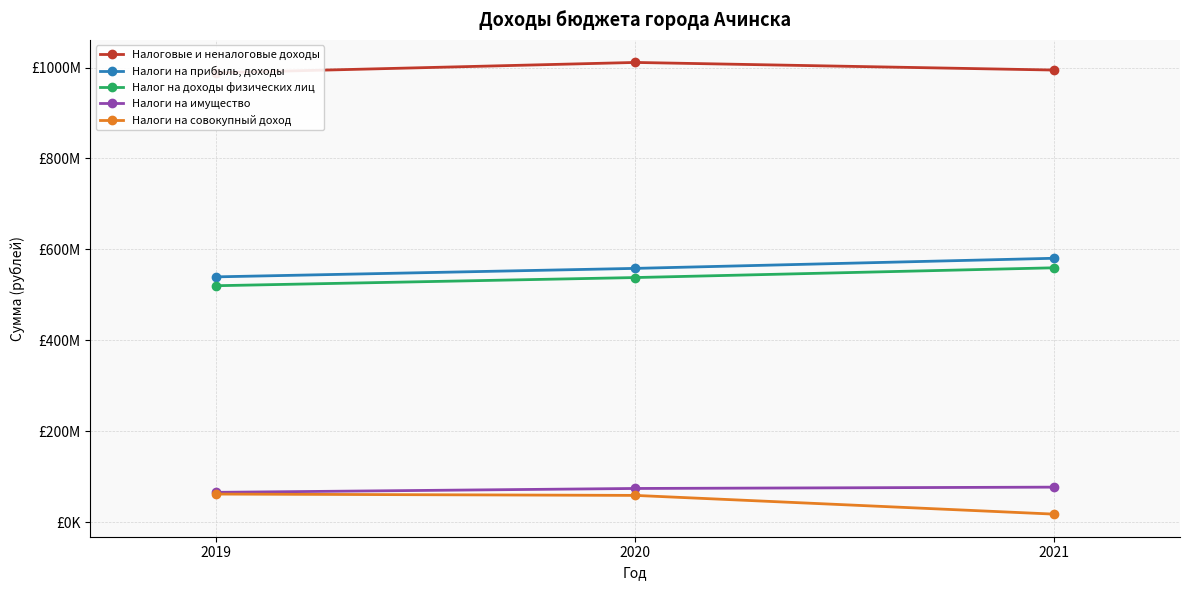

At which label does Налоги на имущество reach its peak?

2021